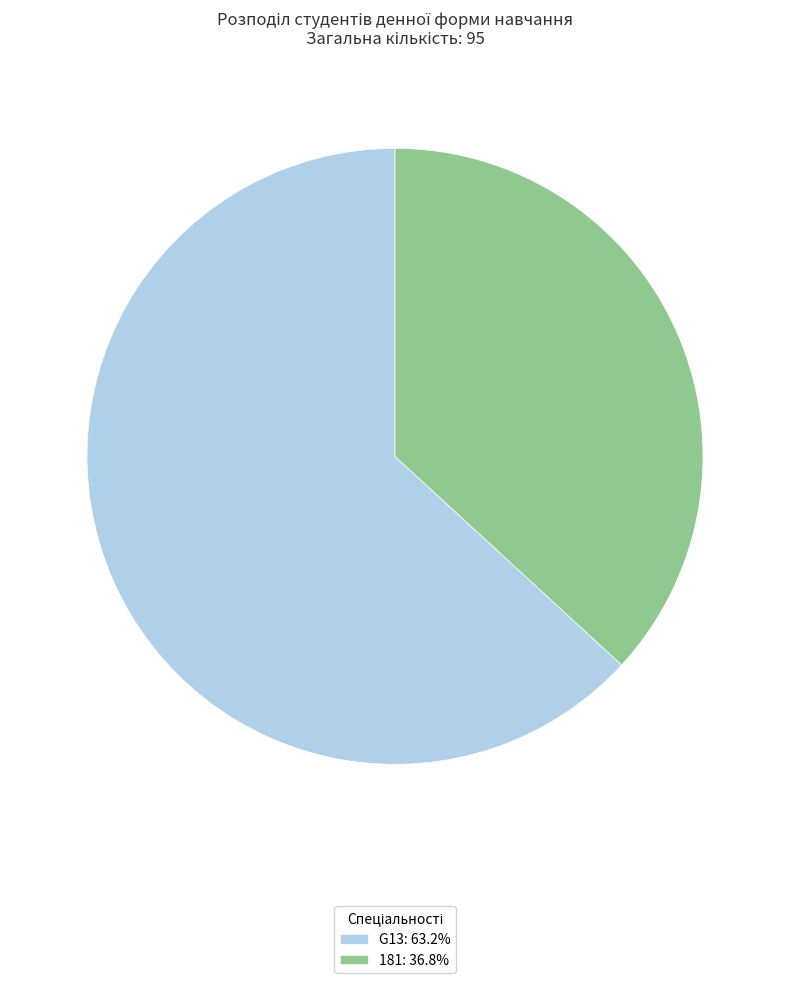

Between G13 and 181, which is larger?

G13